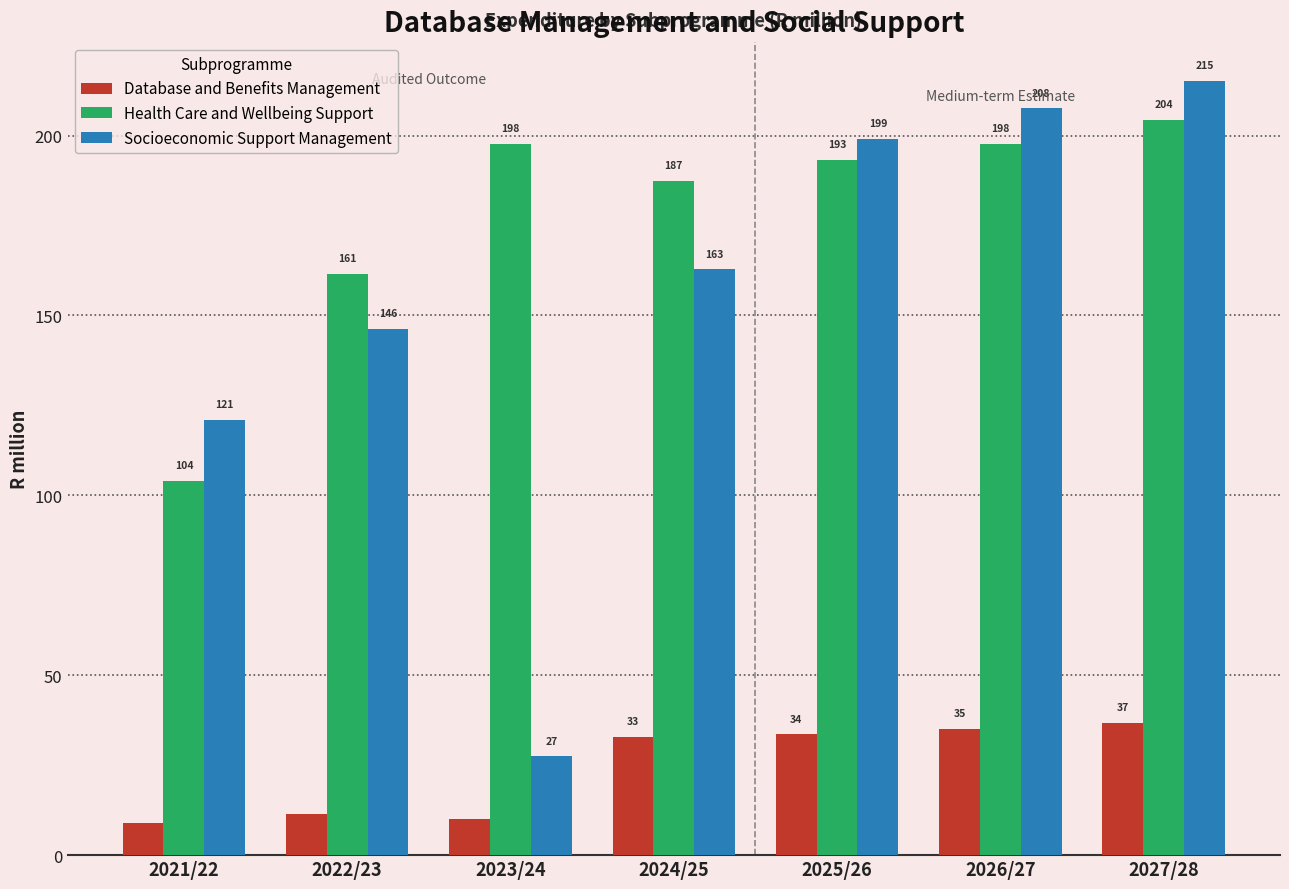

How many groups of bars are there?

7